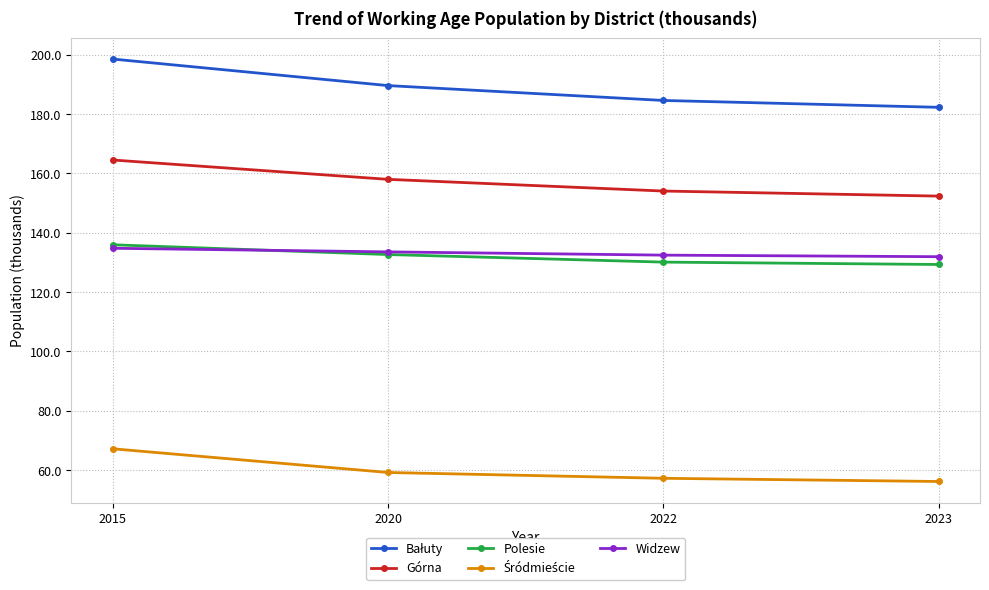

True or false: Widzew has more than 1 points higher than both neighbors.

False